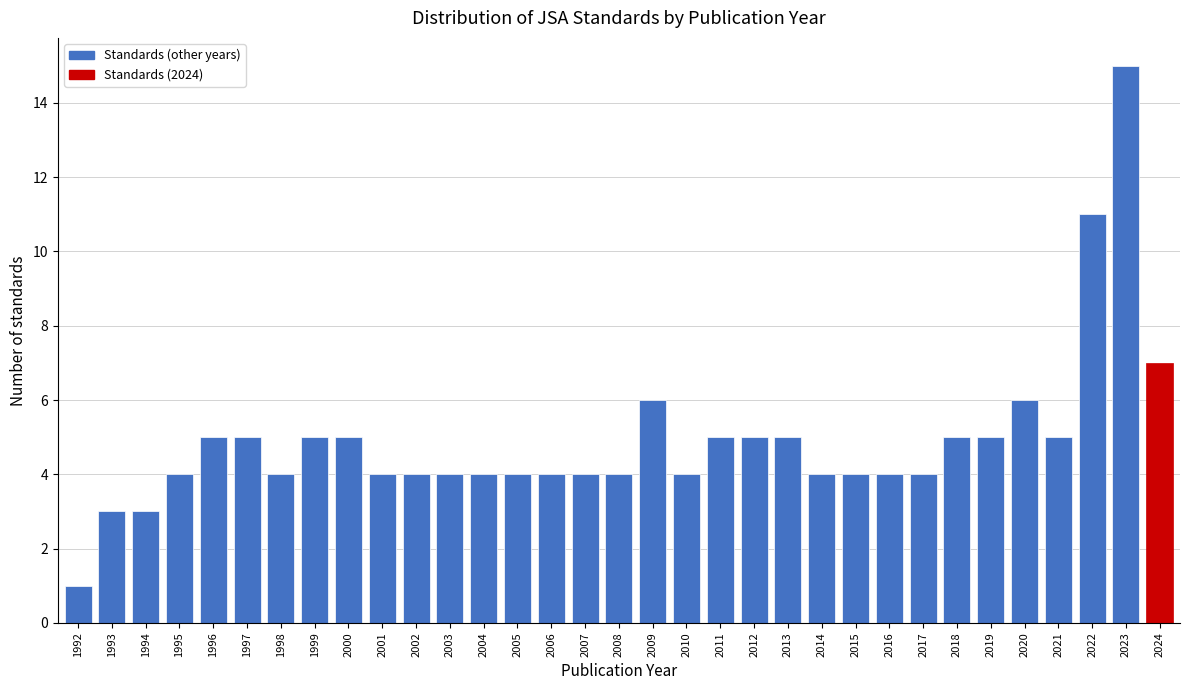

What is the average value?

5